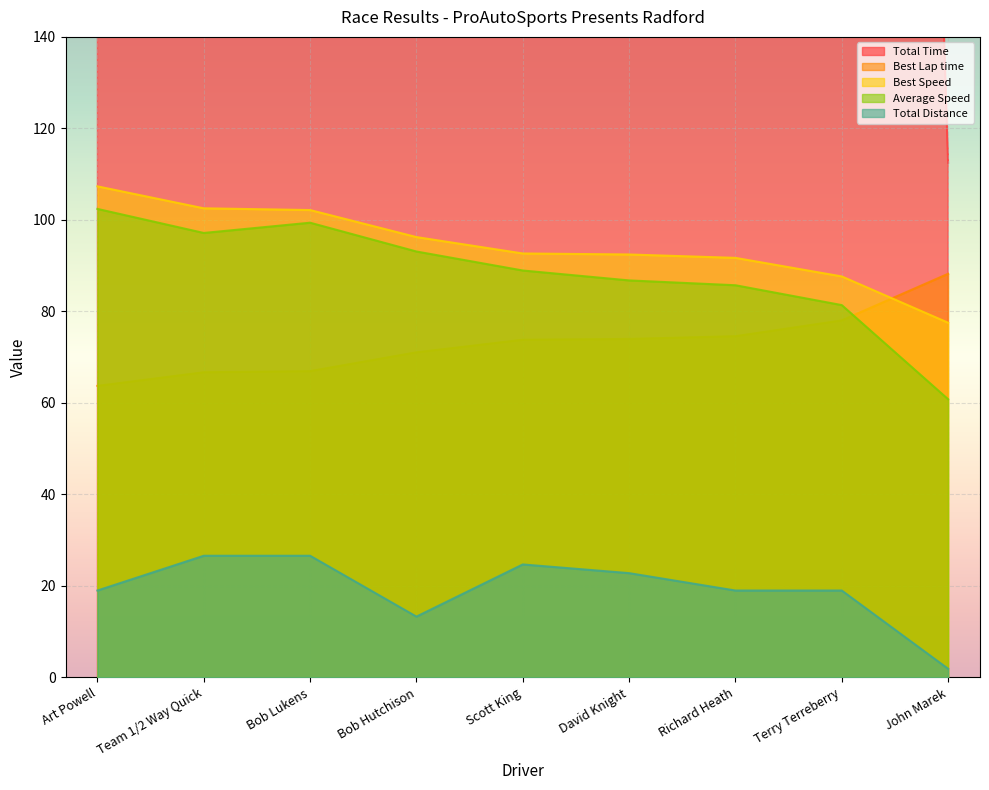

How many lines are shown in the chart?

5